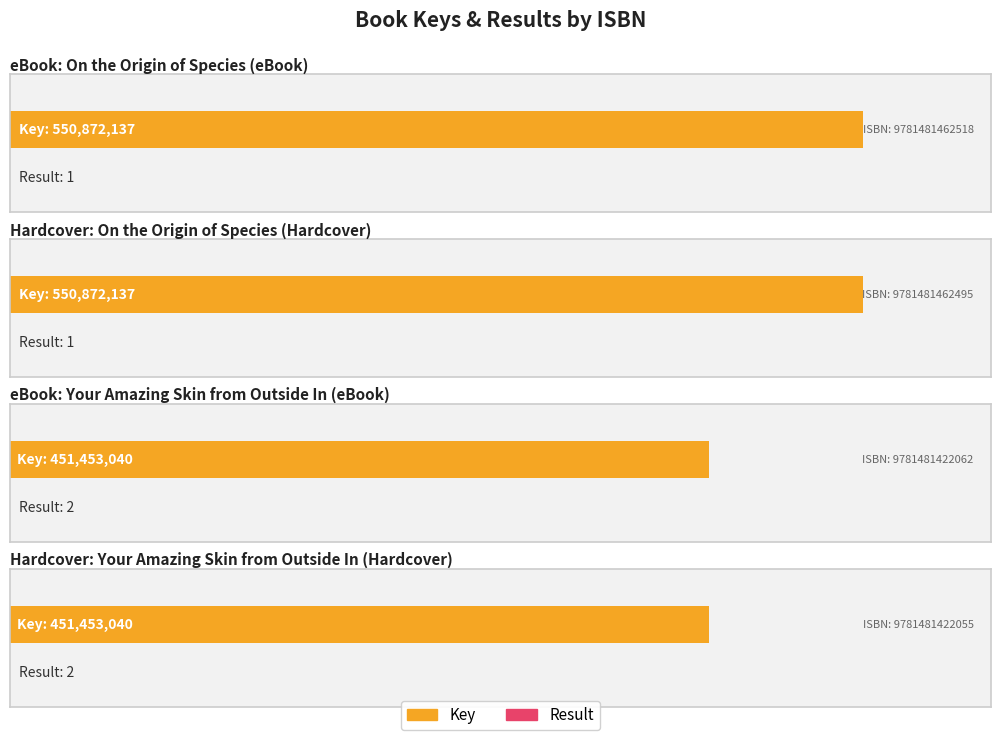

Which series has the largest range (max minus min)?

Key